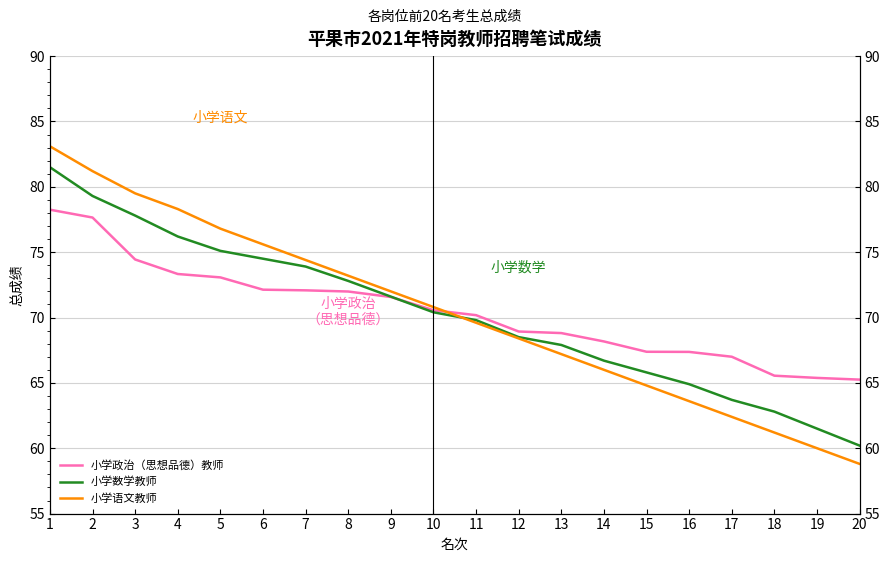

At how many categories does at least one series exceed 79?

3